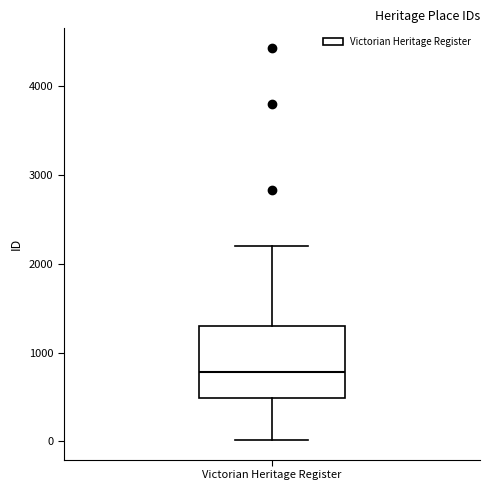

Where does the upper whisker of the box for Victorian Heritage Register end on the y-axis? The values are not printed on the chart, so give them approximately, as read against the axis.

2200